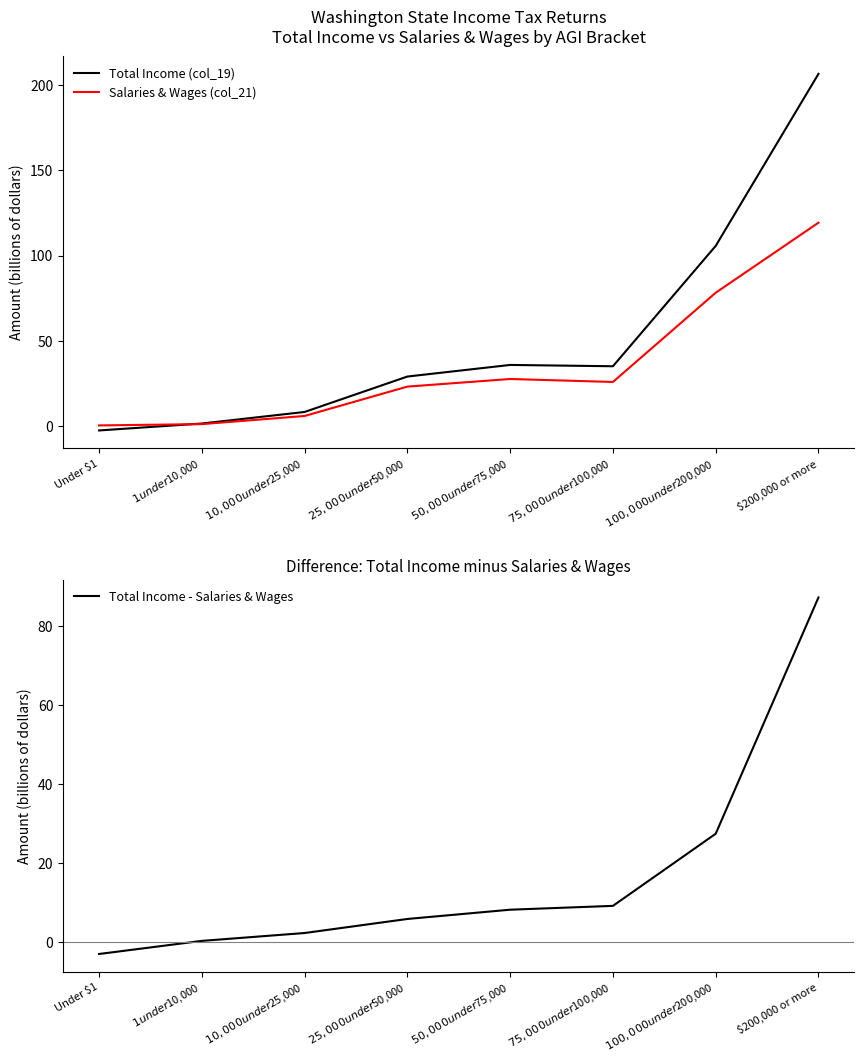

How many series are shown in this chart?

3